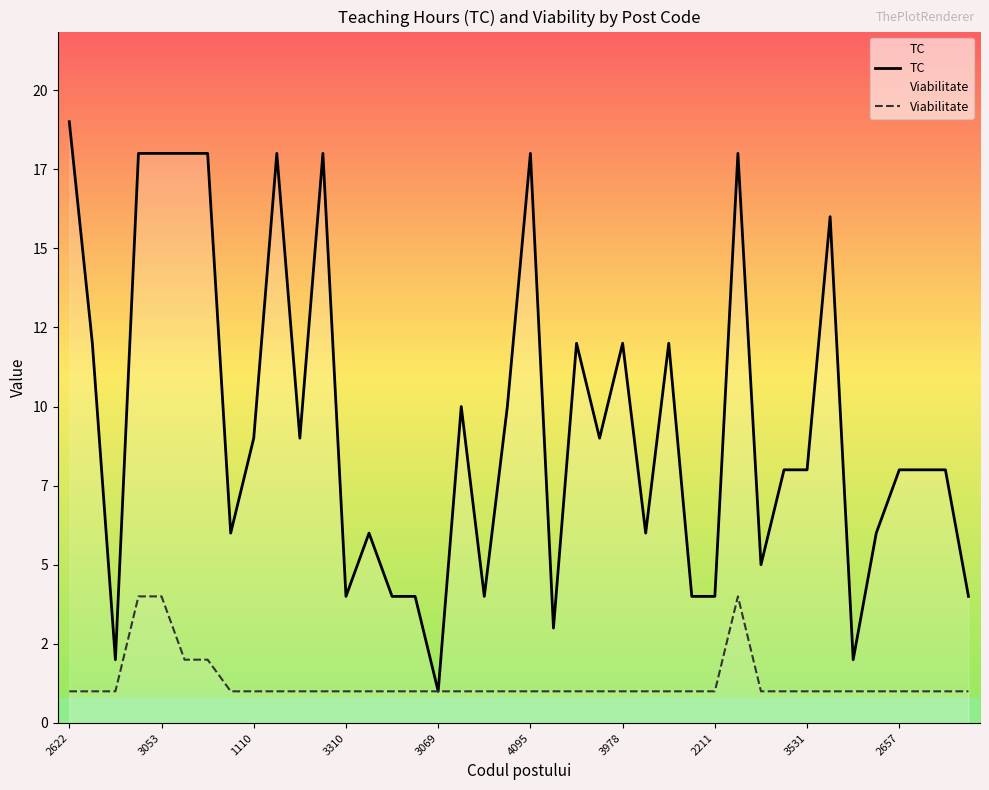

How many distinct data groups are displayed?

2